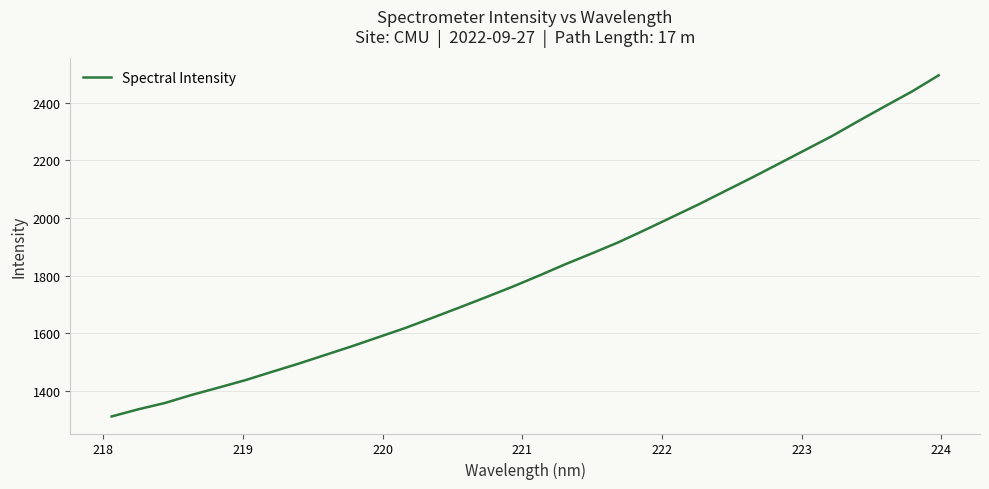

What is the maximum value shown in the chart?

2495.8